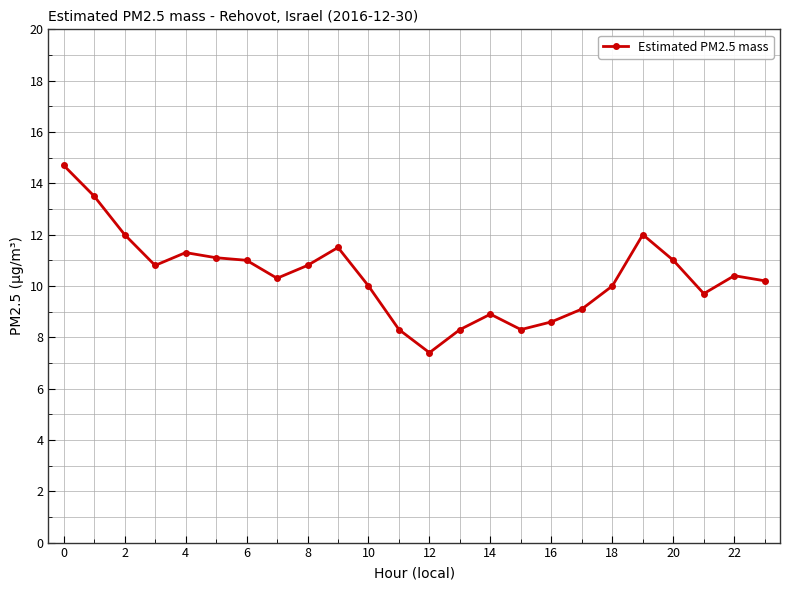

True or false: there are more than 0 points higher than both neighbors.

True